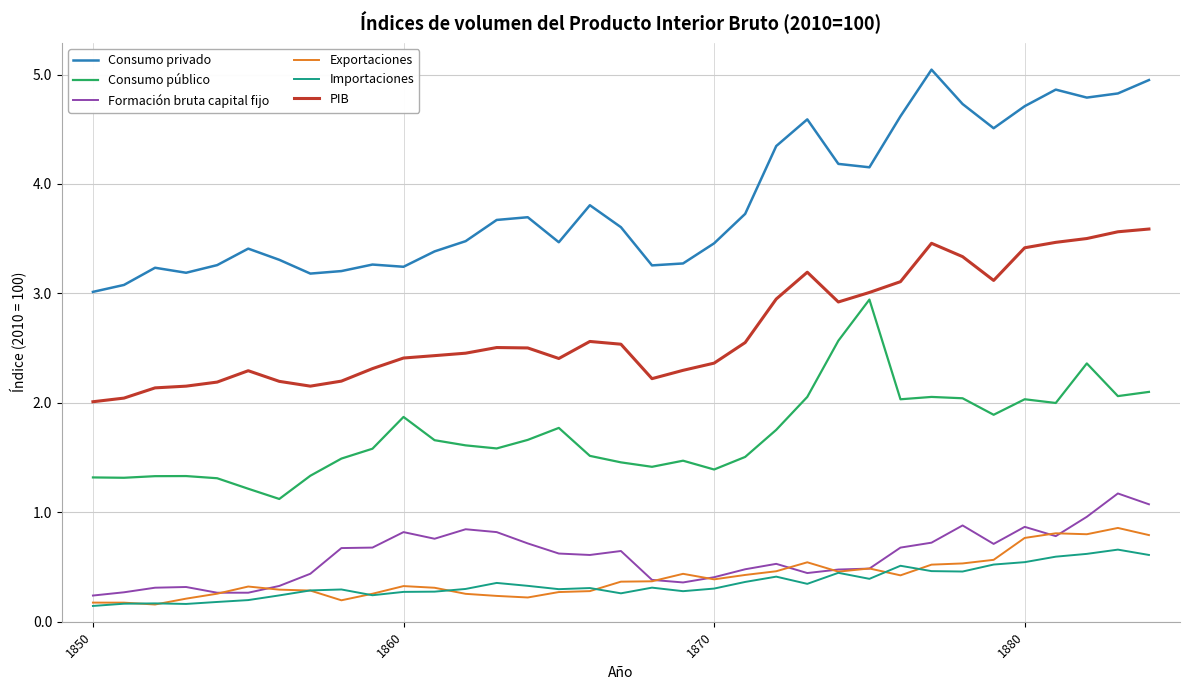

In Consumo privado, how many points are lower than both neighbors (excluding endpoints)?

8